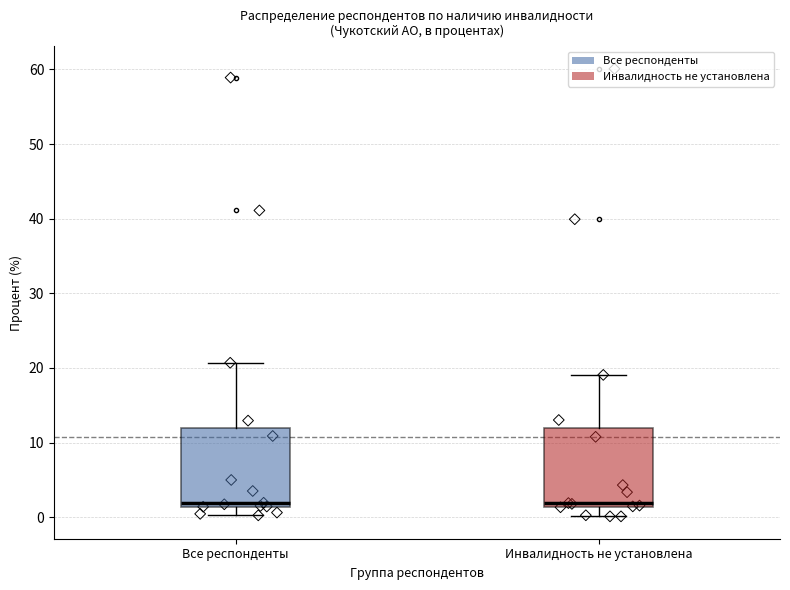

Reading left to right, transcribe this box plot: for each box, give where its median line is, the range the box spans, and where its two whiskers end, as read against the y-axis. The values are not printed on the chart, so give them approximately, as read against the axis.

Все респонденты: median 2, box 1 to 12, whiskers 0 to 21
Инвалидность не установлена: median 2, box 1 to 12, whiskers 0 to 19